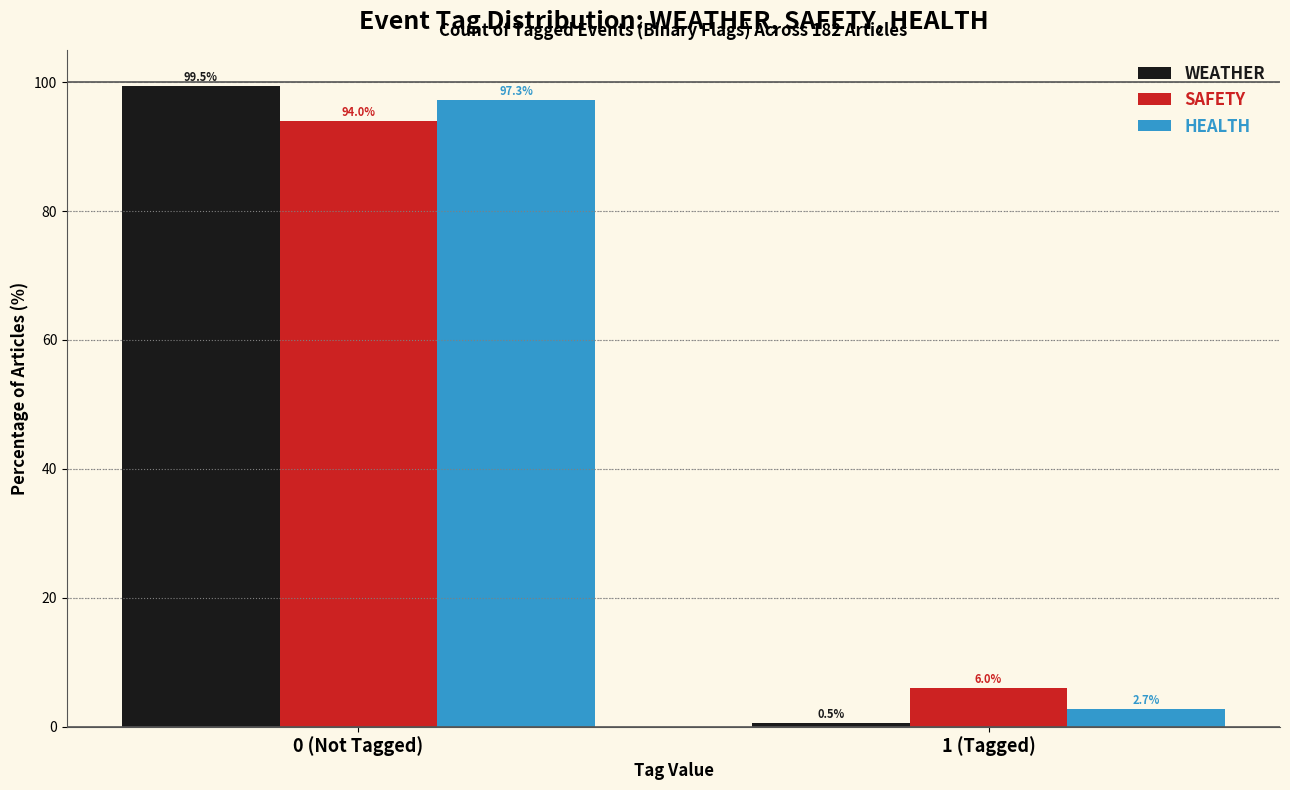

Reading right to left, what are all the values shown in this chart?

WEATHER: 1 (Tagged)=0.5	0 (Not Tagged)=99.5
SAFETY: 1 (Tagged)=6.0	0 (Not Tagged)=94.0
HEALTH: 1 (Tagged)=2.7	0 (Not Tagged)=97.3